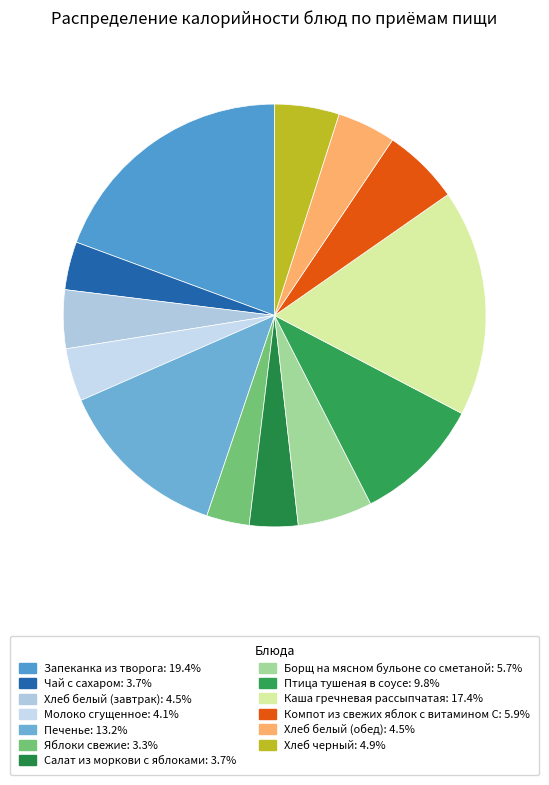

How many slices are in this pie chart?

13